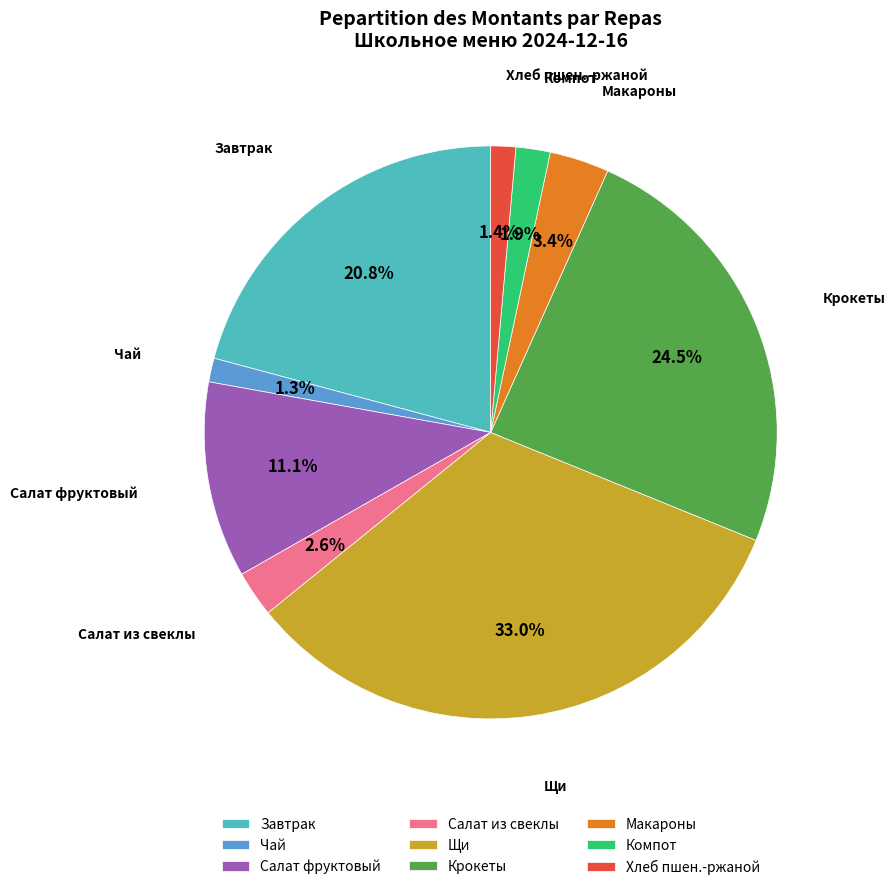

Is Хлеб пшен.-ржаной the majority of the pie?

No